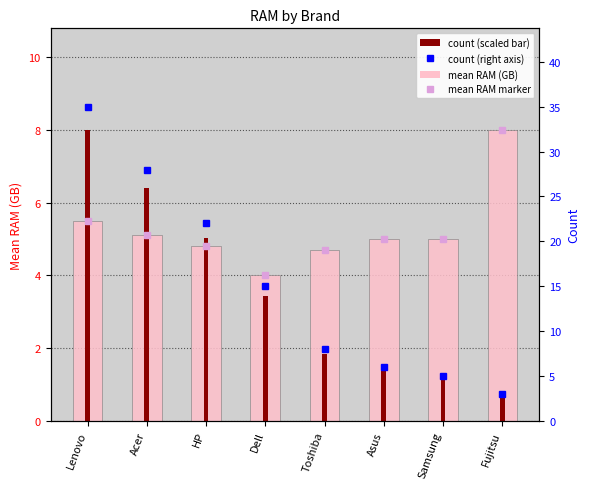

Between Acer and Asus, which series saw the biggest shift?

count (scaled)